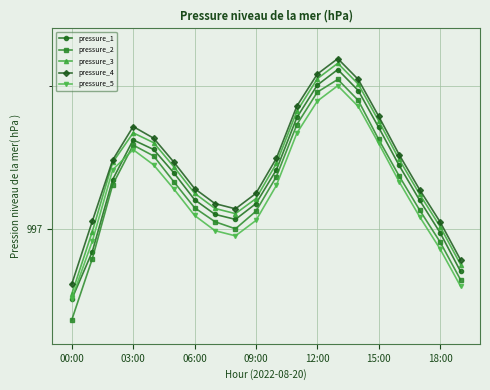

What is the greatest value displayed?

997.6